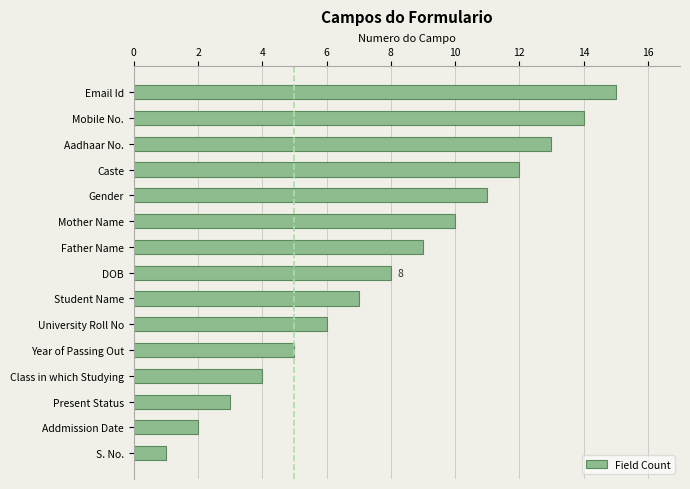

What is the sum of the values at Present Status and Mobile No.?

17